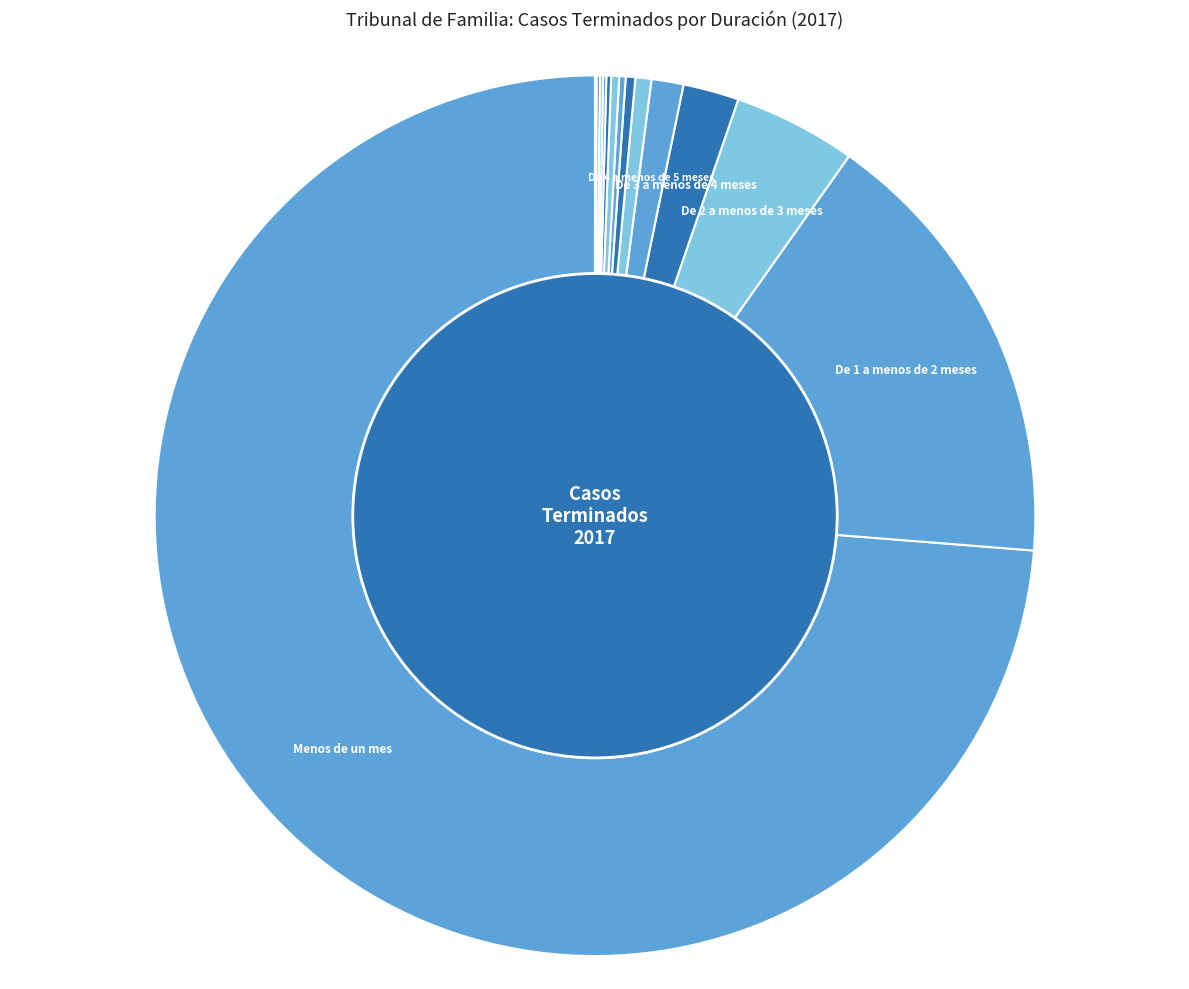

Count the number of slices in the pie.

14